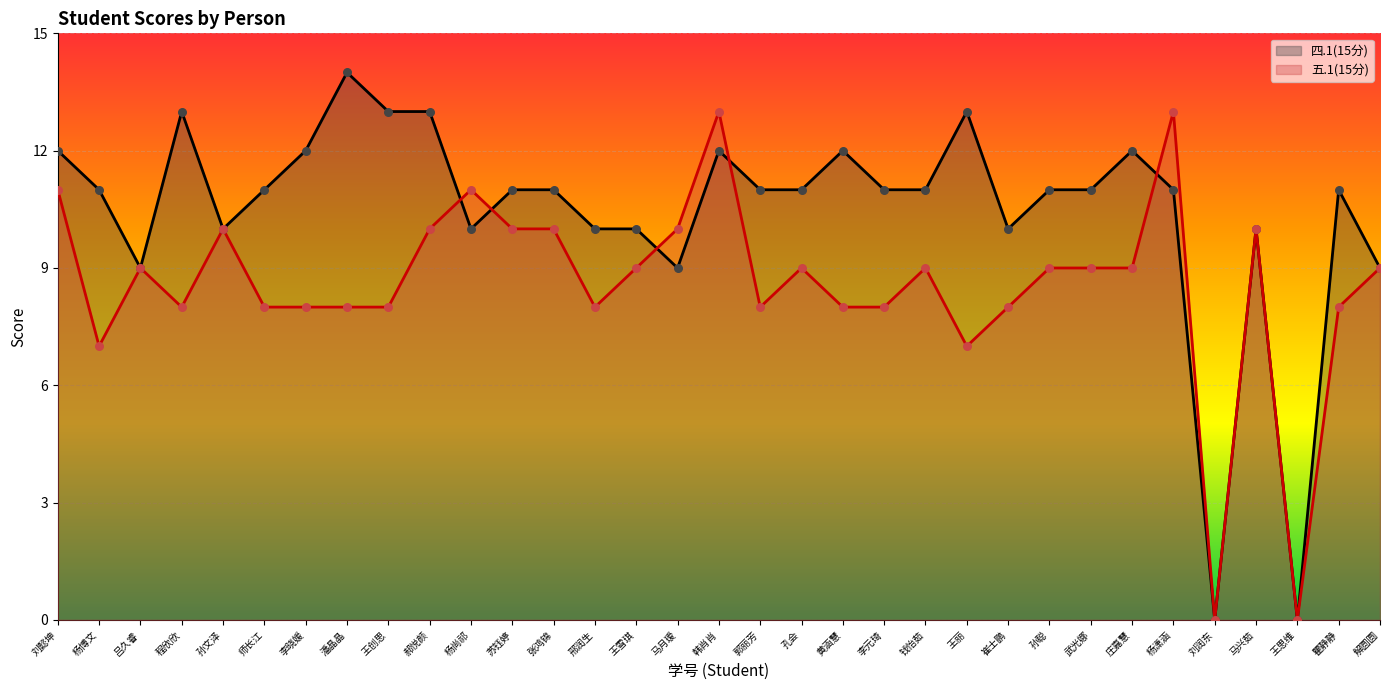

Which series has the widest spread of Y values?

四.1(15分)